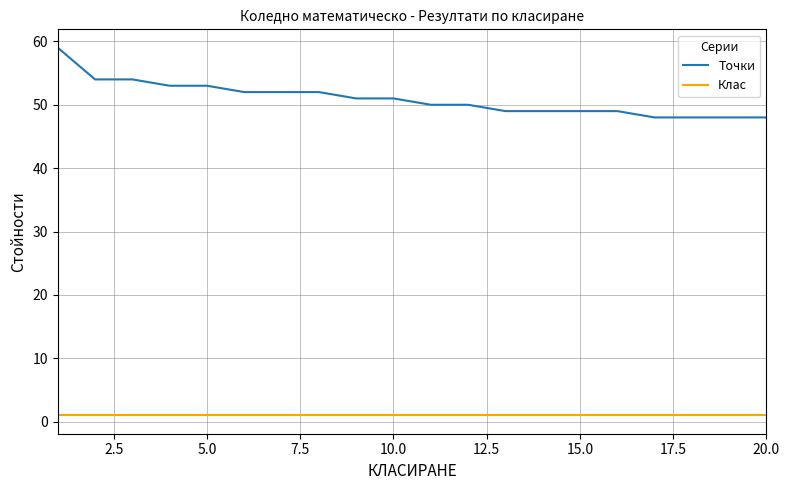

Which series has the largest total across all categories?

Точки